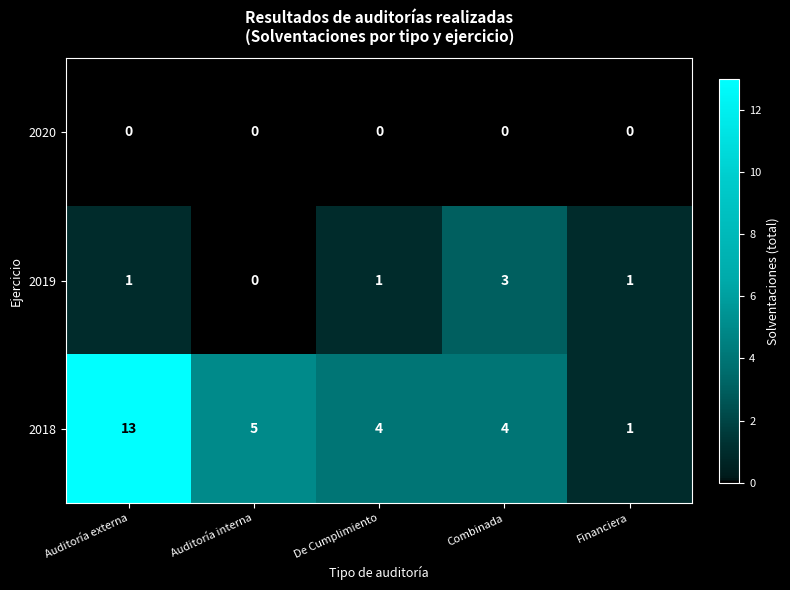

What is the difference between the highest and lowest values at Combinada?

4